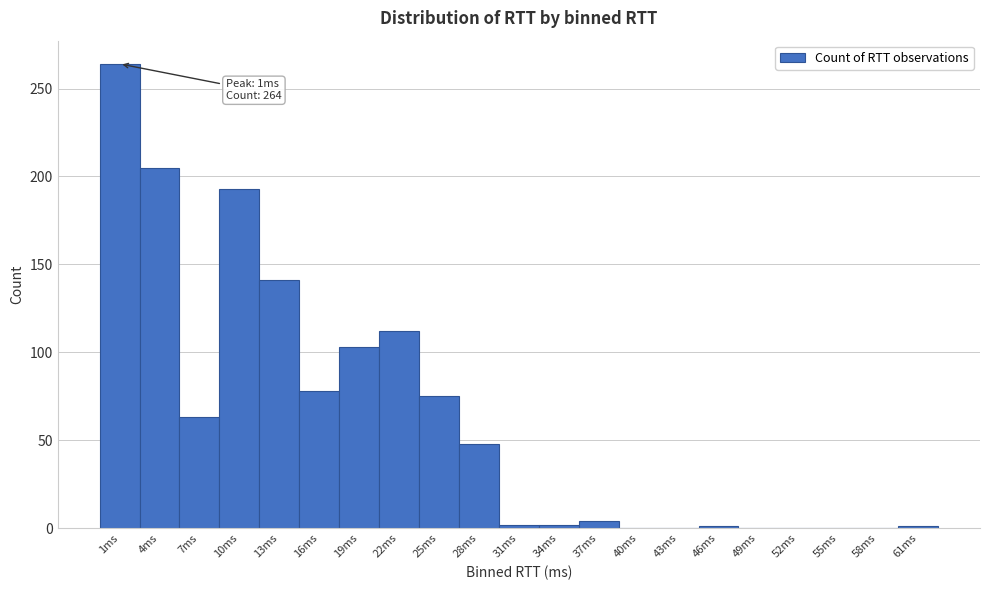

Which range on the x-axis has the tallest bar?

0 to 3